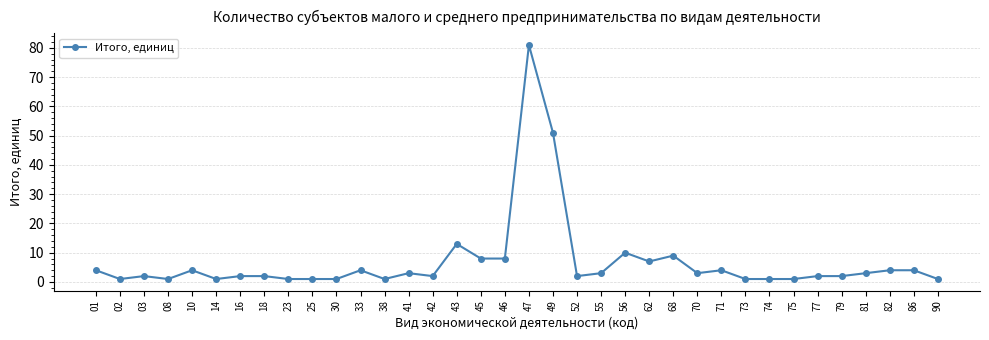

How many values are below 3?

18